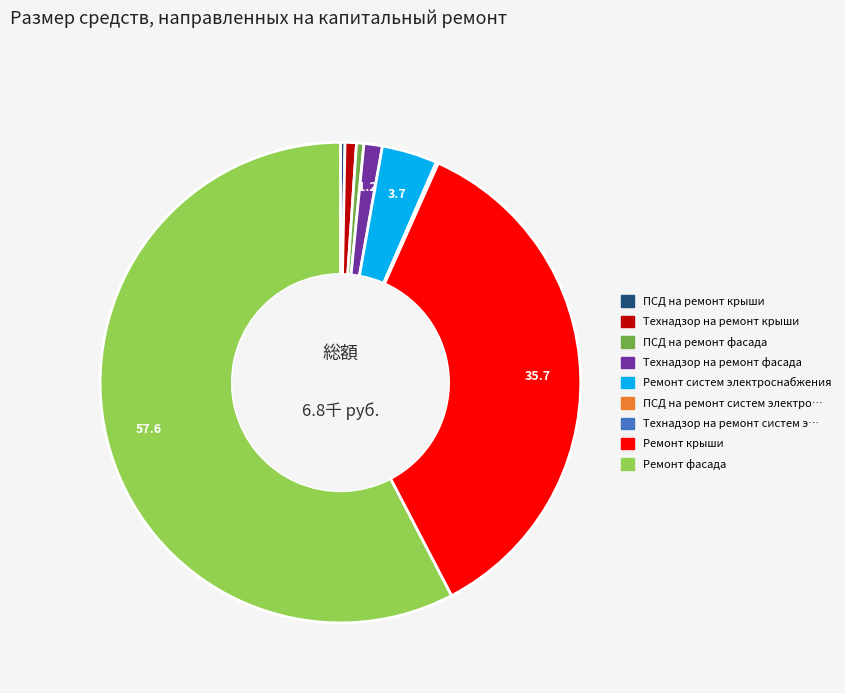

Does any single category account for the majority?

Yes